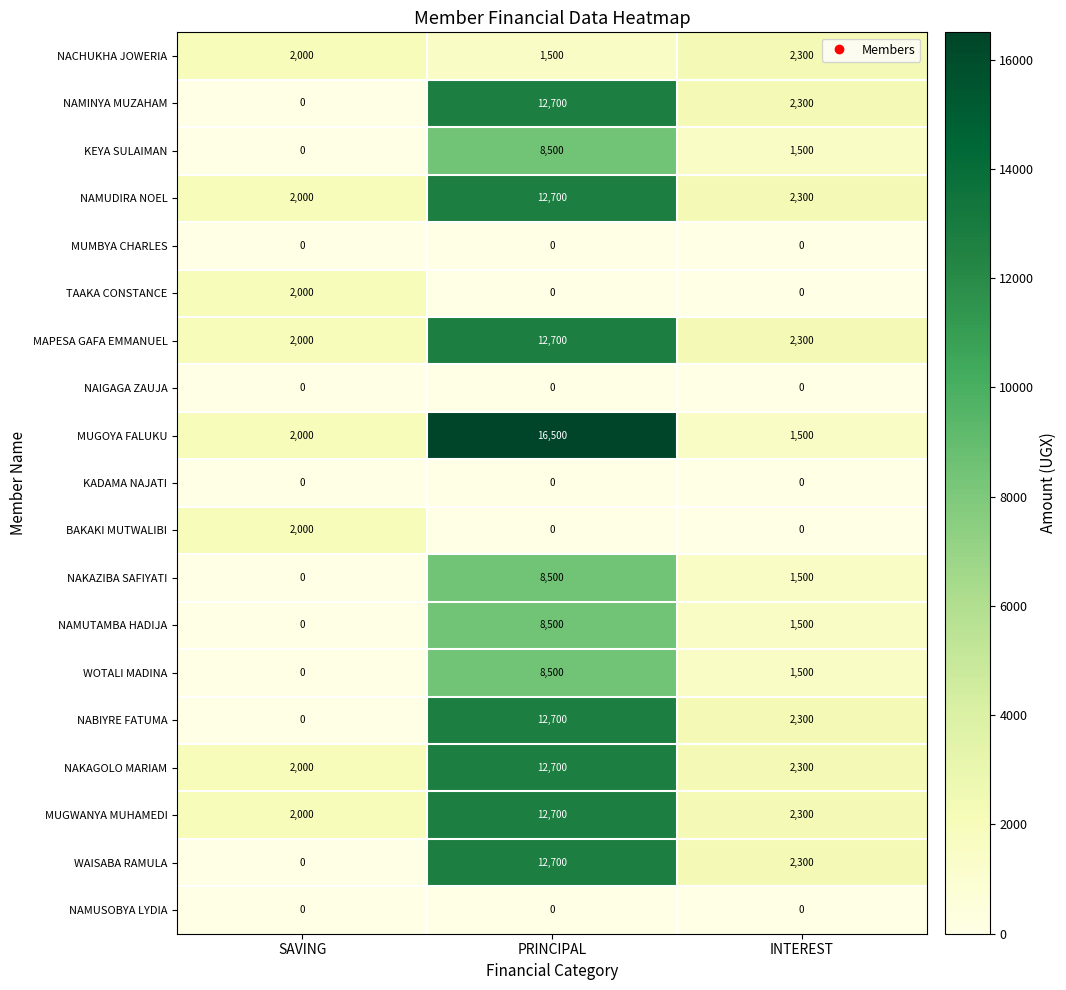

How many distinct data groups are displayed?

19